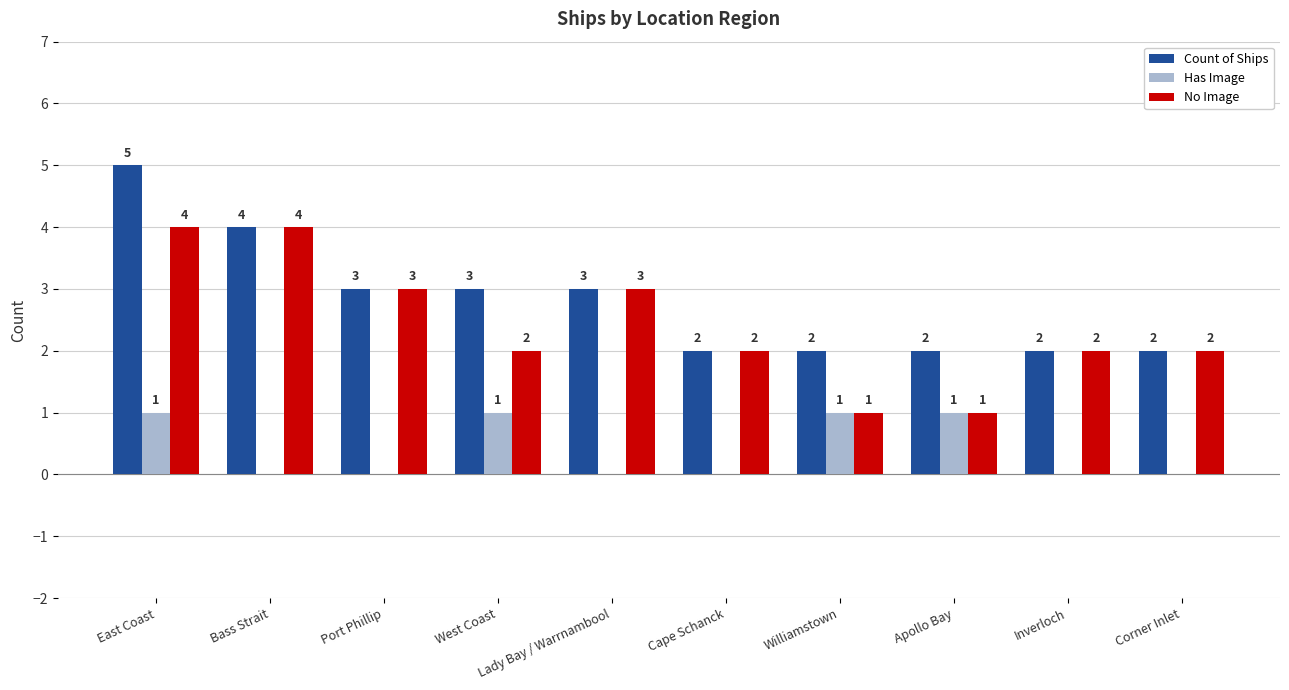

What value does the Count of Ships series have at Apollo Bay?

2